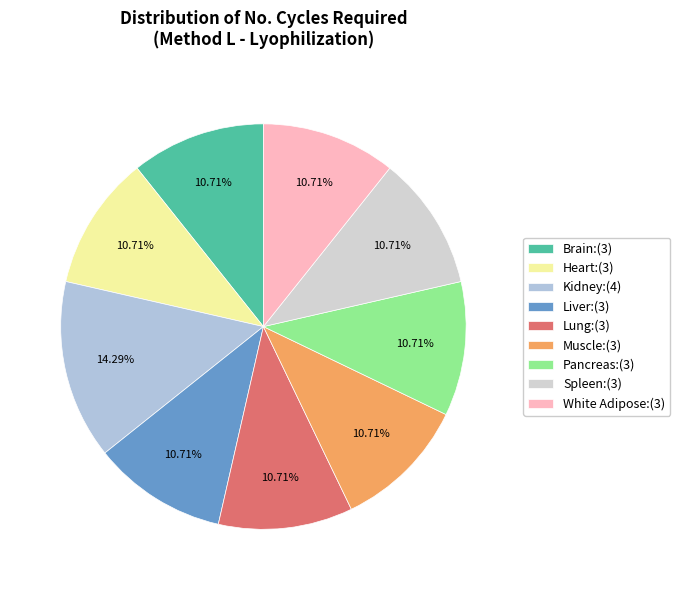

To the nearest percent, what is the combined percentage of Pancreas and Kidney?

25%